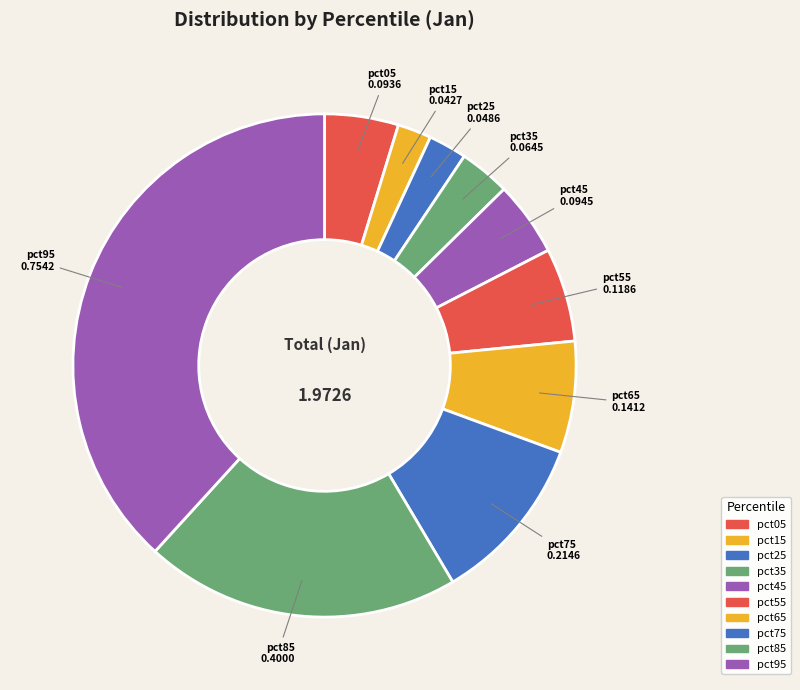

Between pct35 and pct55, which is larger?

pct55